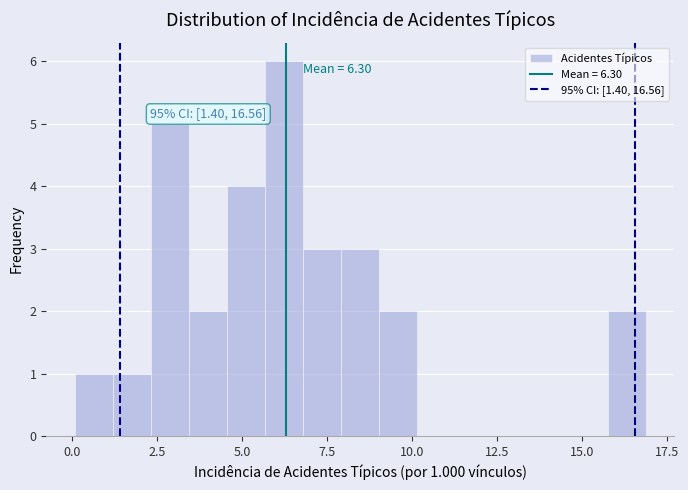

Read against the x-axis, roughly where is the centre of the tallest bar?

6.0